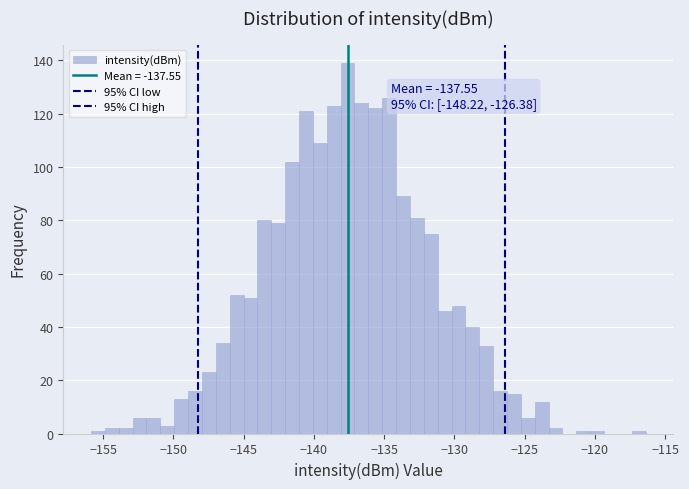

Read against the x-axis, roughly where is the centre of the tallest bar?

-137.5